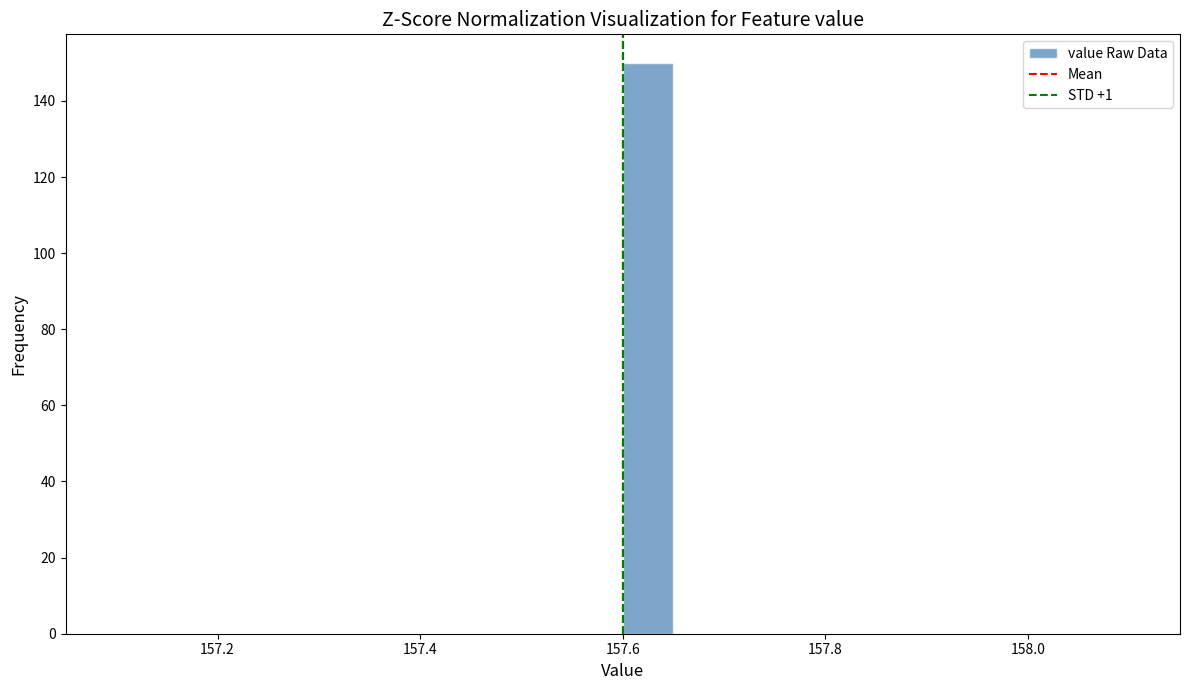

Read against the x-axis, roughly where is the centre of the tallest bar?

157.62